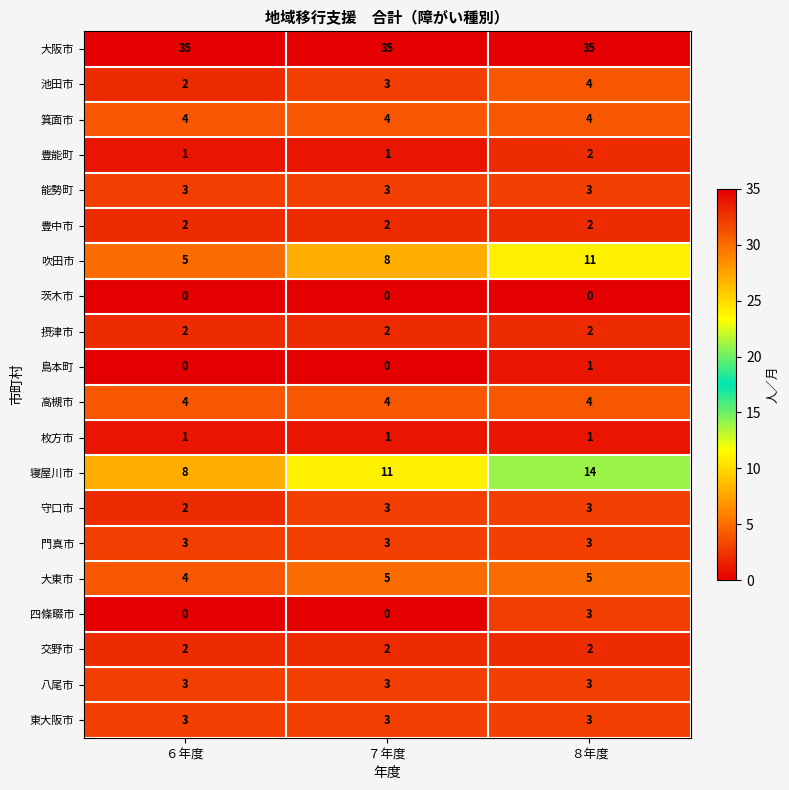

What is the minimum value for 門真市?

3